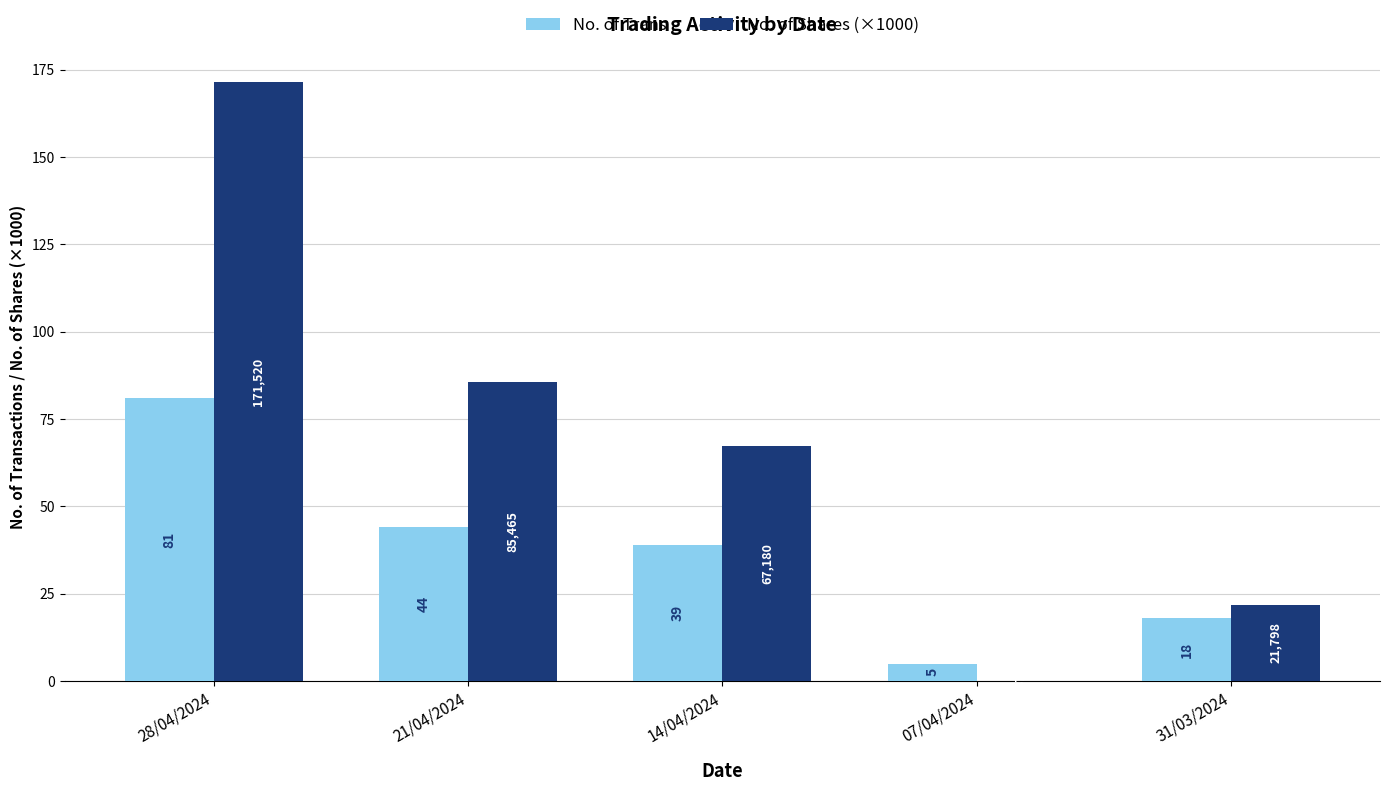

At which label does No. of Shares (×1000) first exceed 67?

28/04/2024